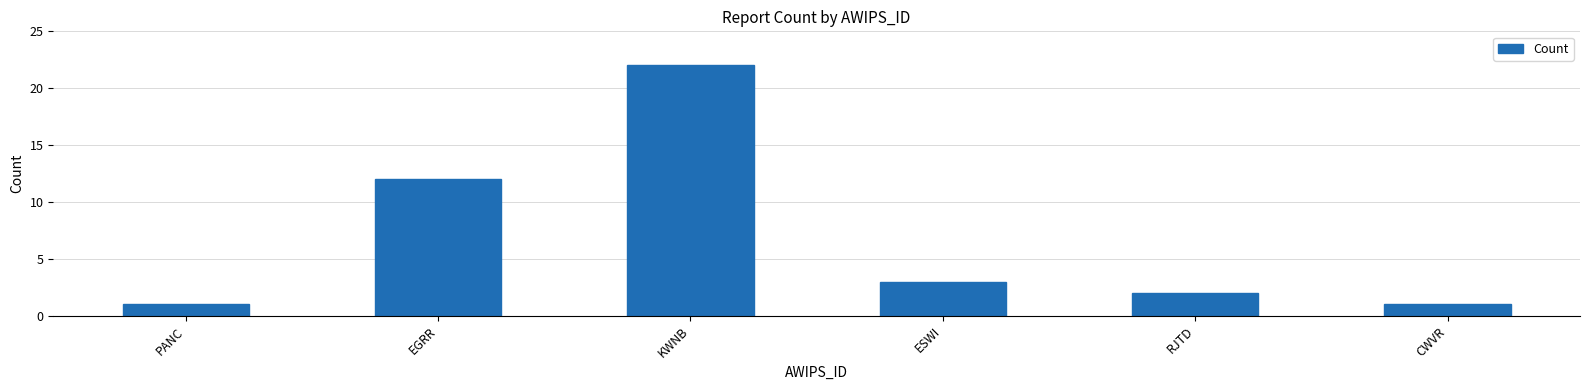

Reading left to right, what are all the values shown in this chart?

1	12	22	3	2	1